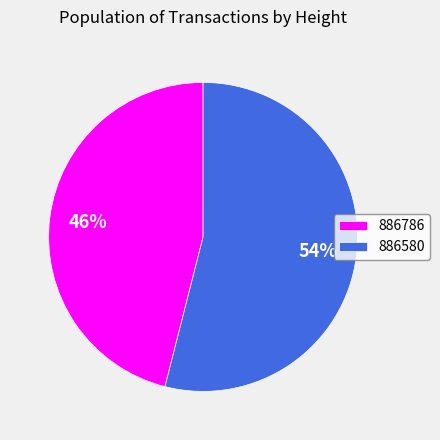

Which slice represents more than half of the pie?

886580